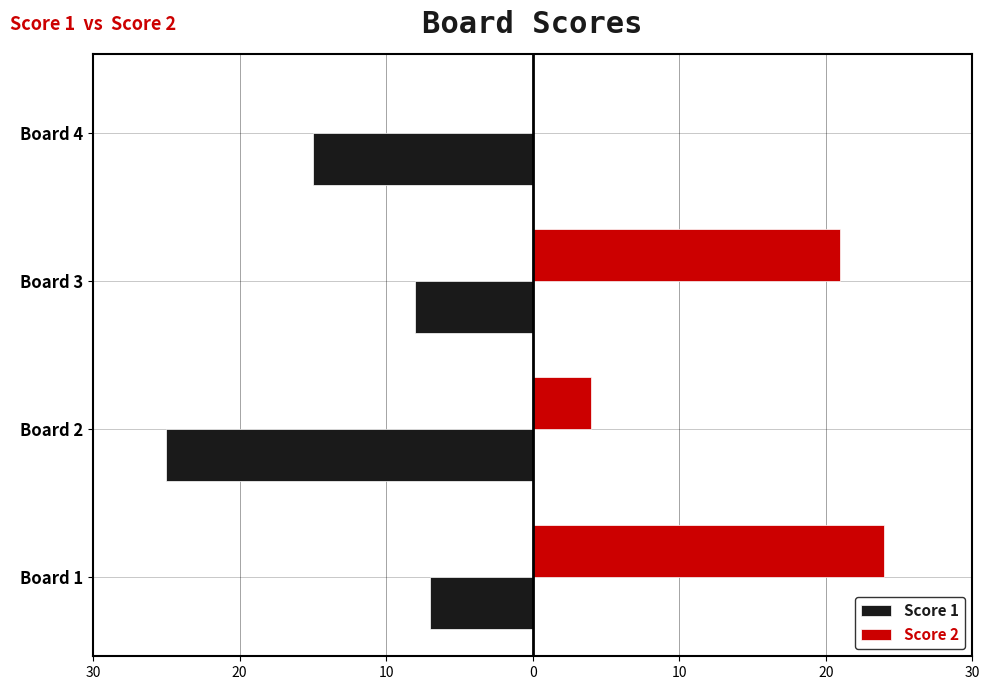

What are all the series names shown in the legend?

Score 1, Score 2